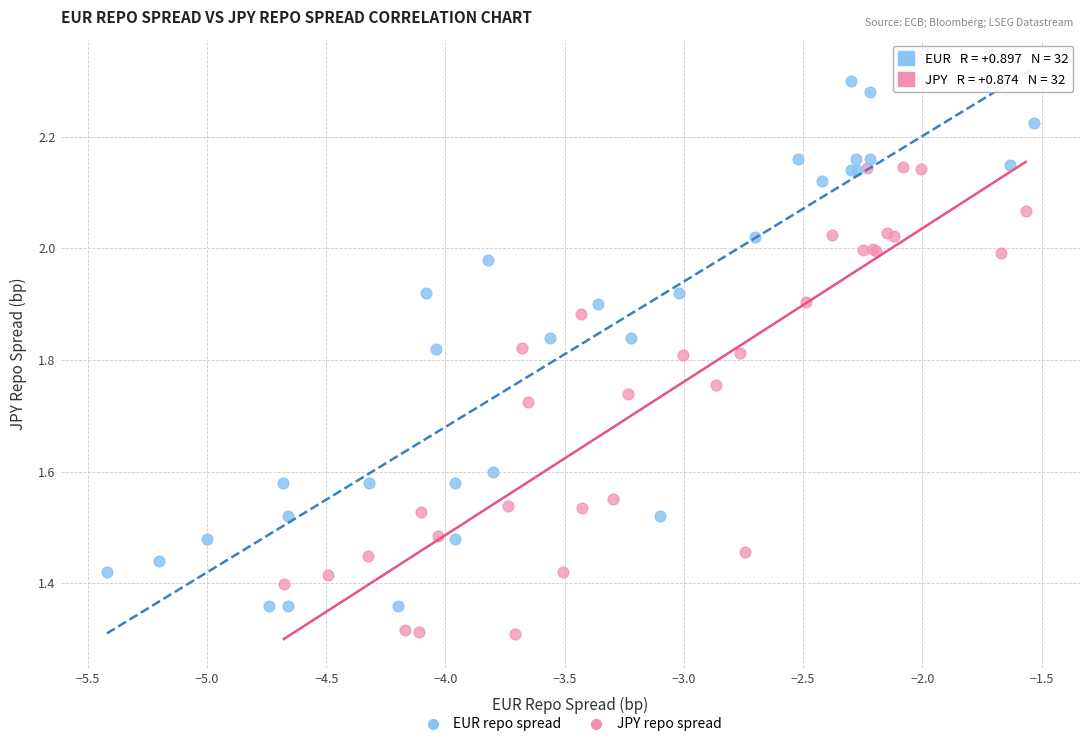

Which series reaches the minimum Y coordinate?

JPY repo spread